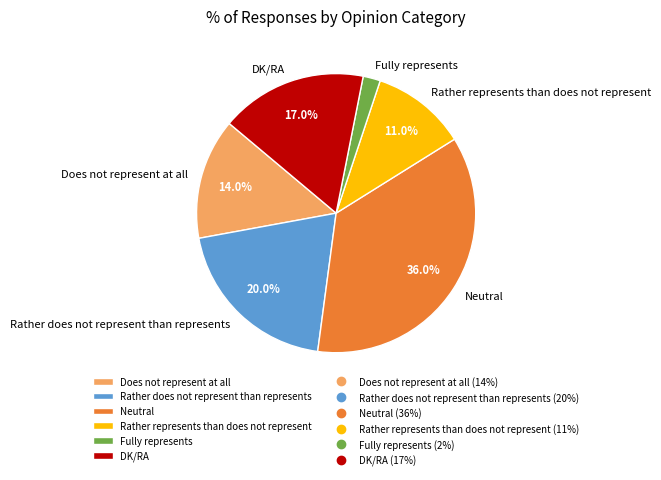

The Does not represent at all slice represents 14% of the pie. True or false?

True